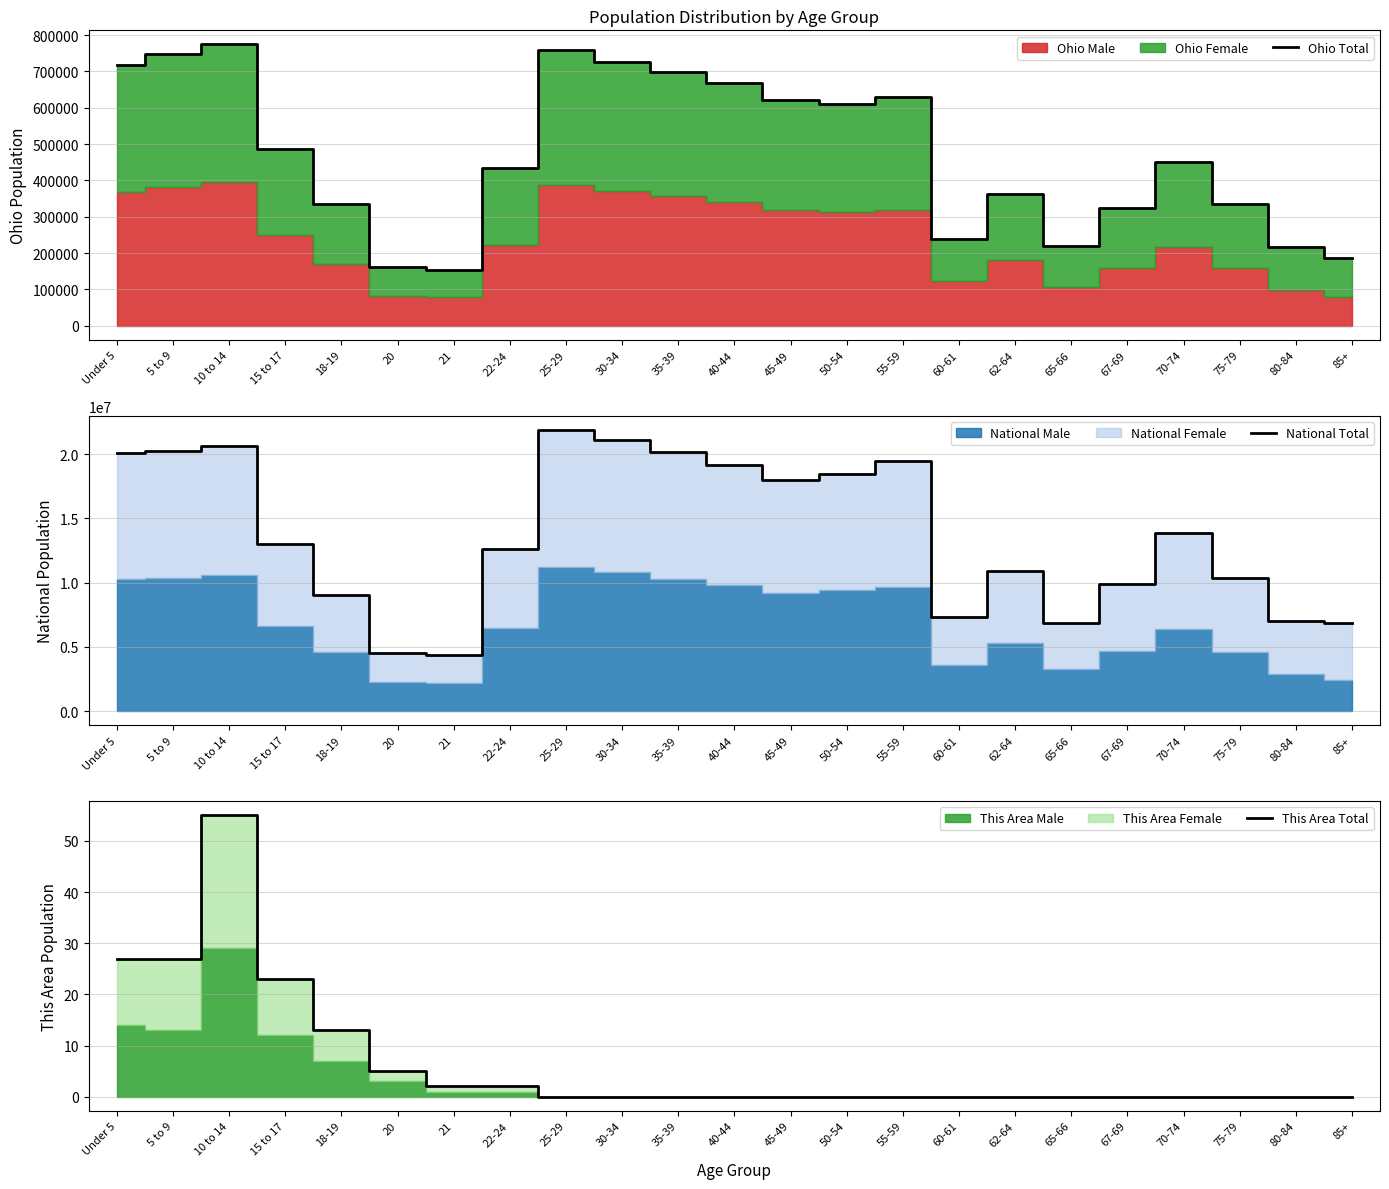

Which category has the highest value across all series?

25-29